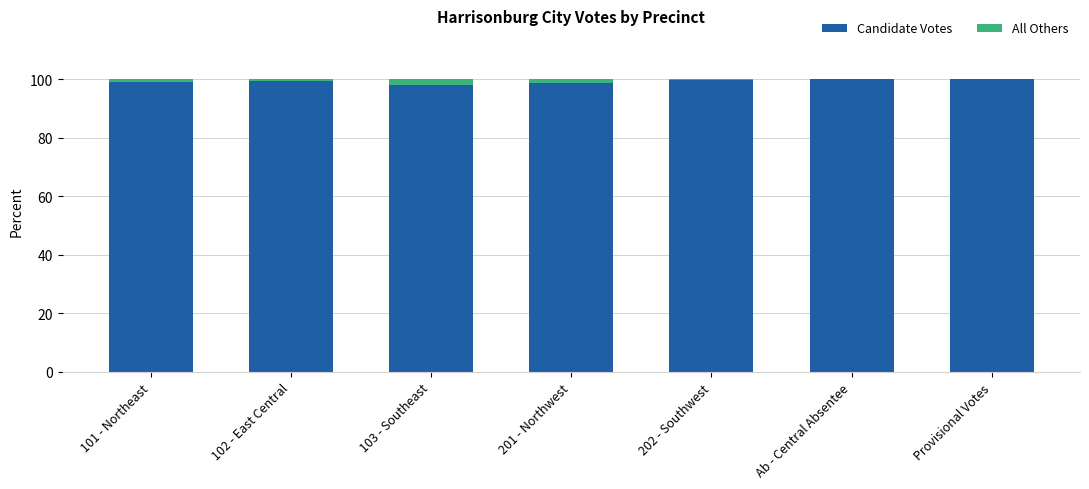

What is the sum of all Candidate Votes values?

694.8